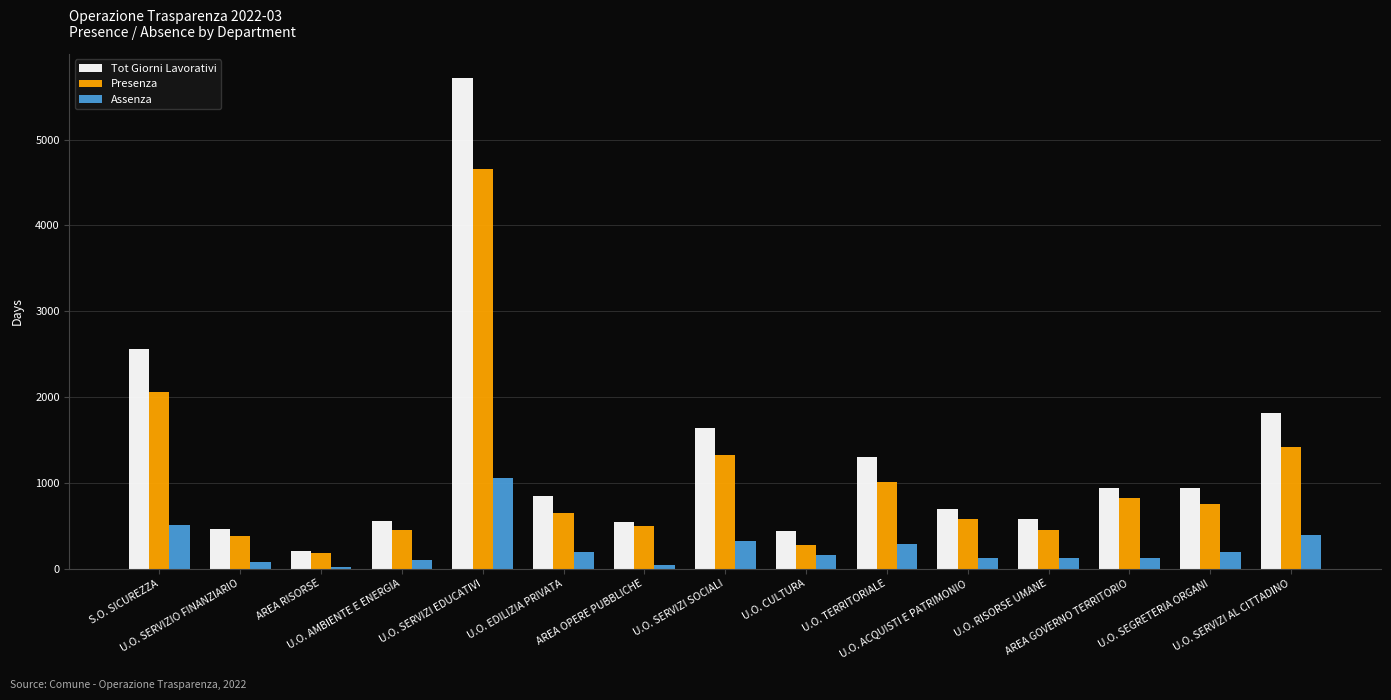

At how many categories does at least one series exceed 4500?

1